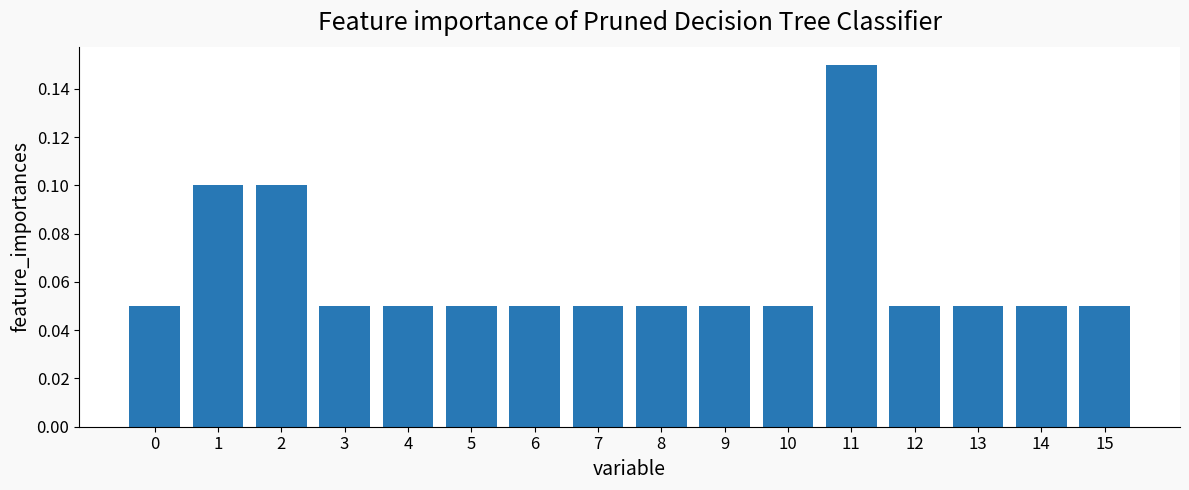

The chart shows a value of 0.1 at 8. True or false?

True